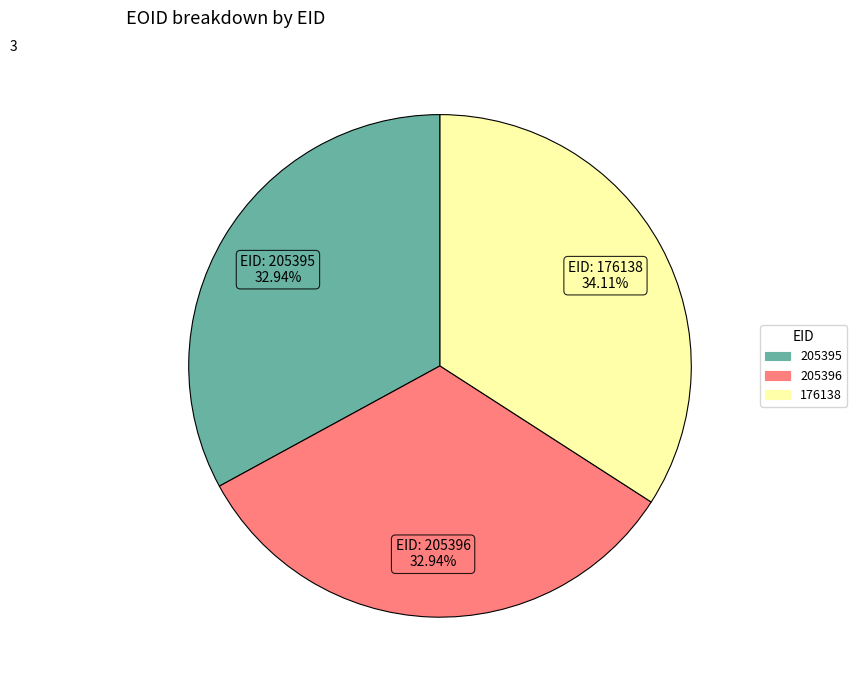

How many segments does this pie chart have?

3